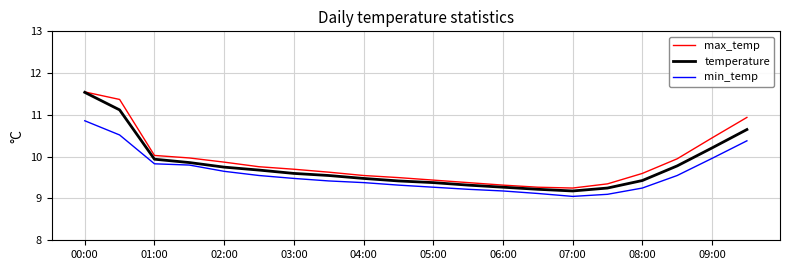

True or false: min_temp and temperature intersect in this chart.

False